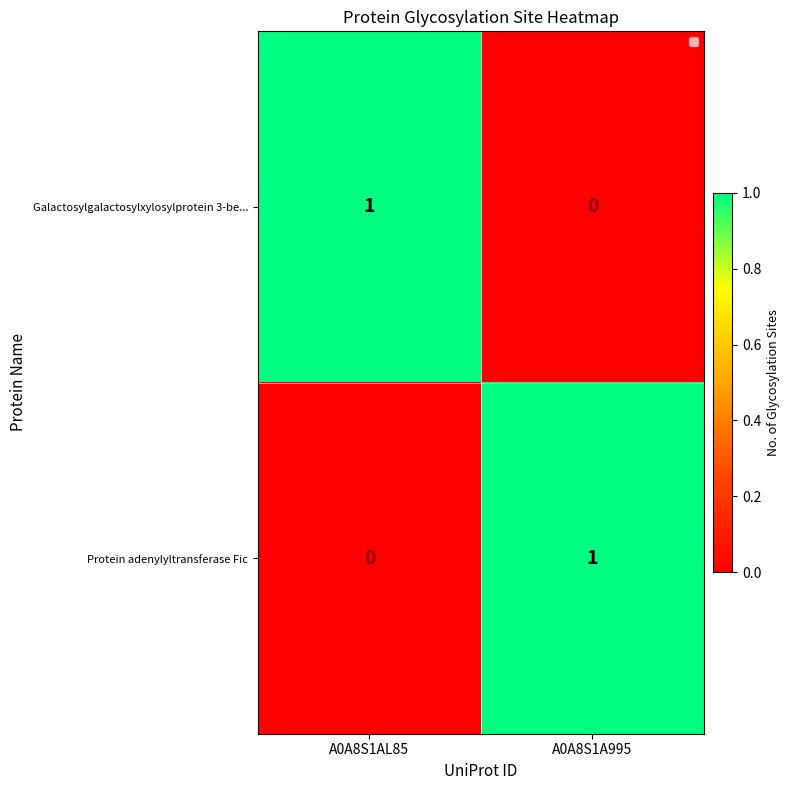

Which category has the lowest value in the Protein adenylyltransferase Fic series?

A0A8S1AL85